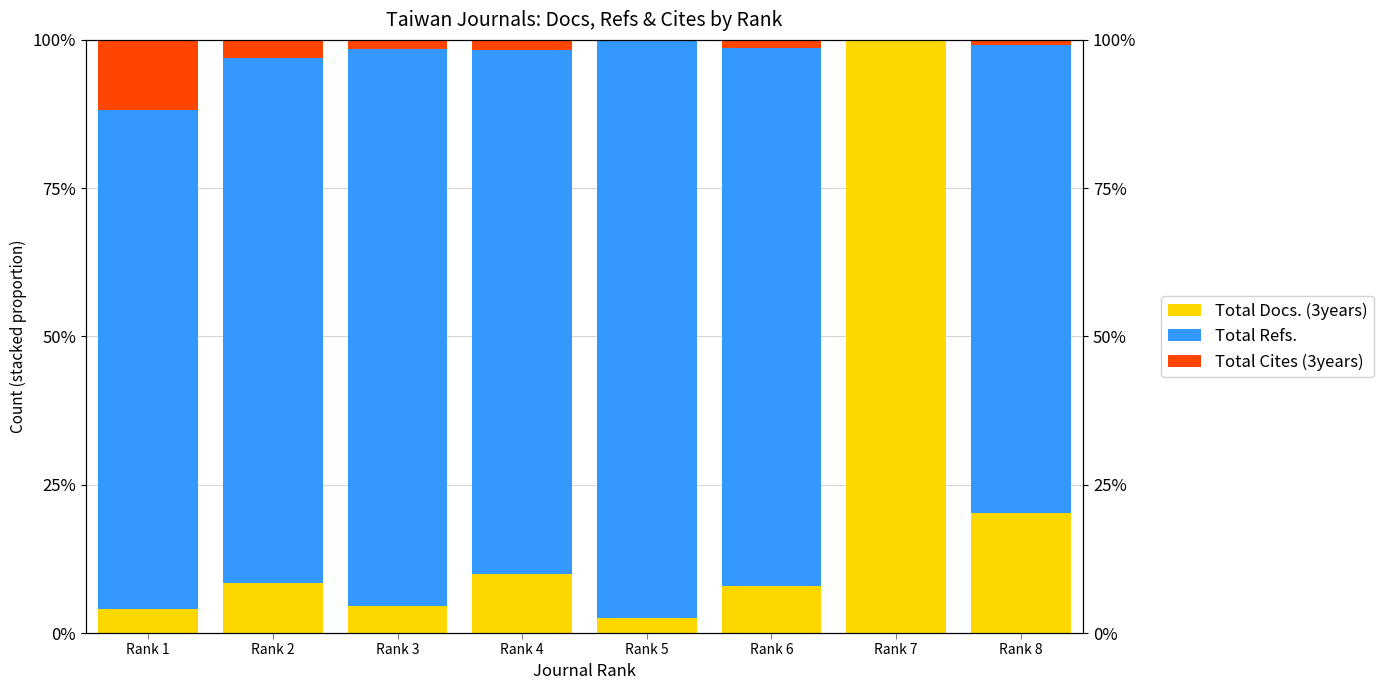

Which category has the lowest value in the Total Refs. series?

Rank 7